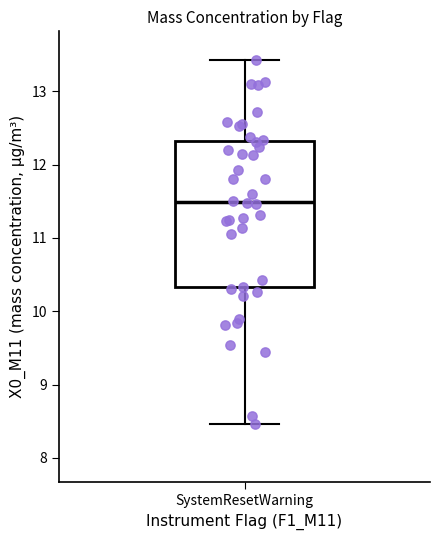

Where is the upper edge of the box for SystemResetWarning on the y-axis? The values are not printed on the chart, so give them approximately, as read against the axis.

12.3